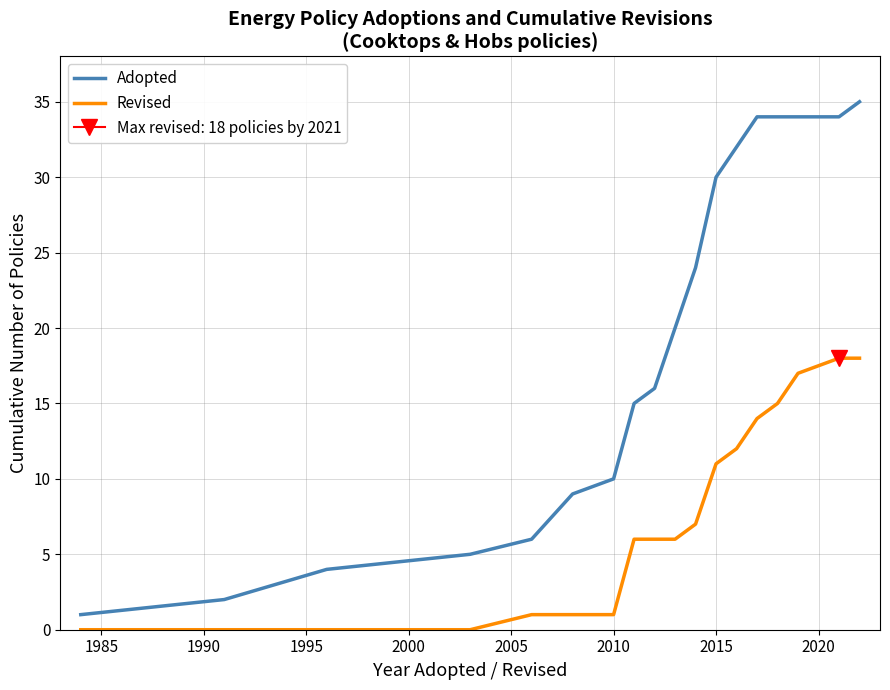

Rank the series by their average value, from highest to lowest.

Adopted, Revised